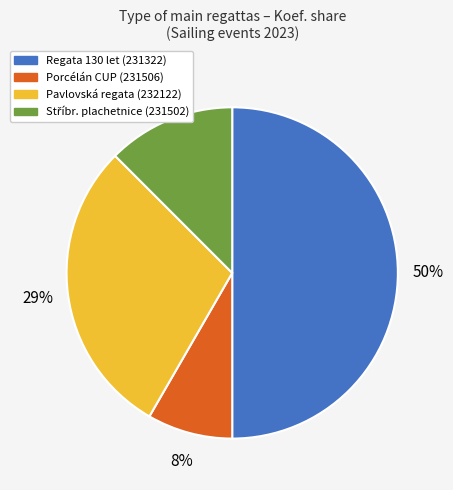

Which has a higher value, Pavlovská regata (232122) or Regata 130 let (231322)?

Regata 130 let (231322)